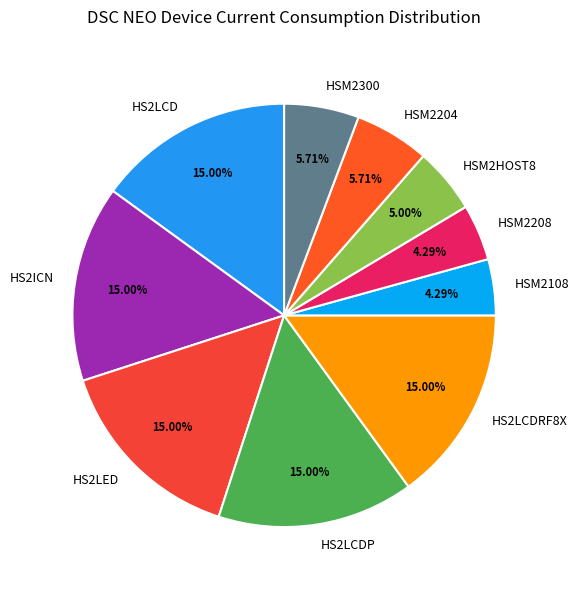

What is the ratio of the value at HSM2204 to the value at HSM2108?

1.3